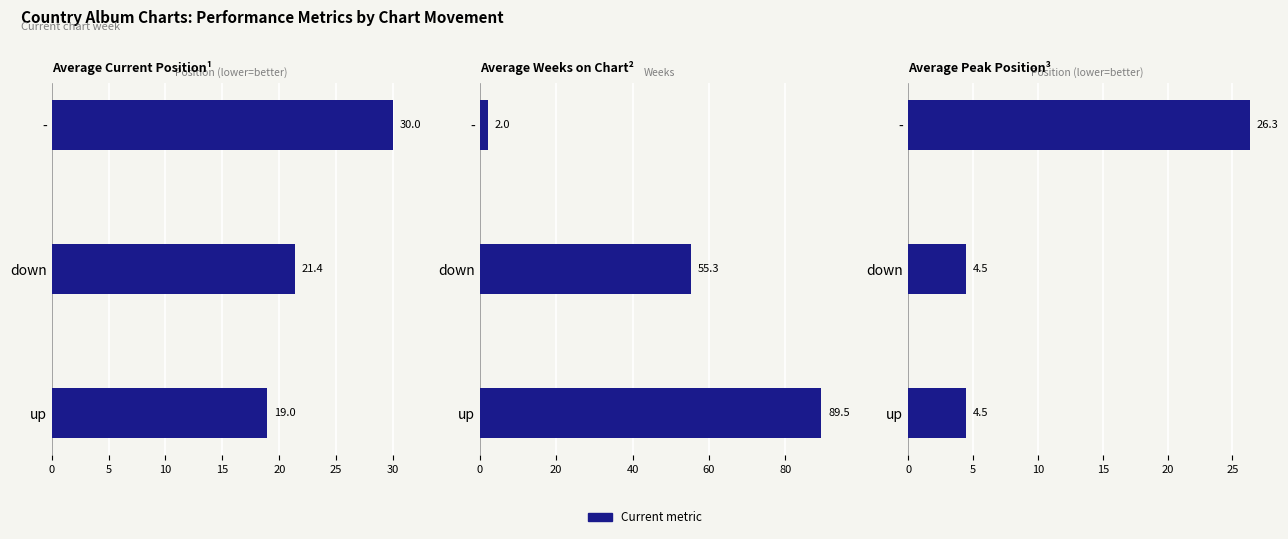

What is the smallest value displayed?

2.0